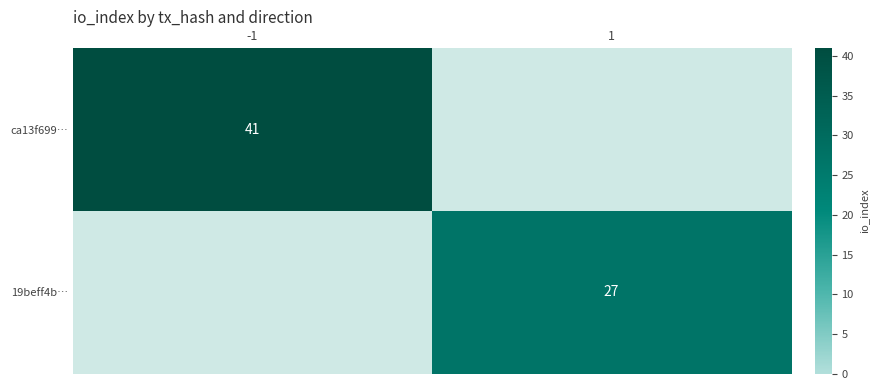

Is it true that ca13f699… equals 62 at -1?

False